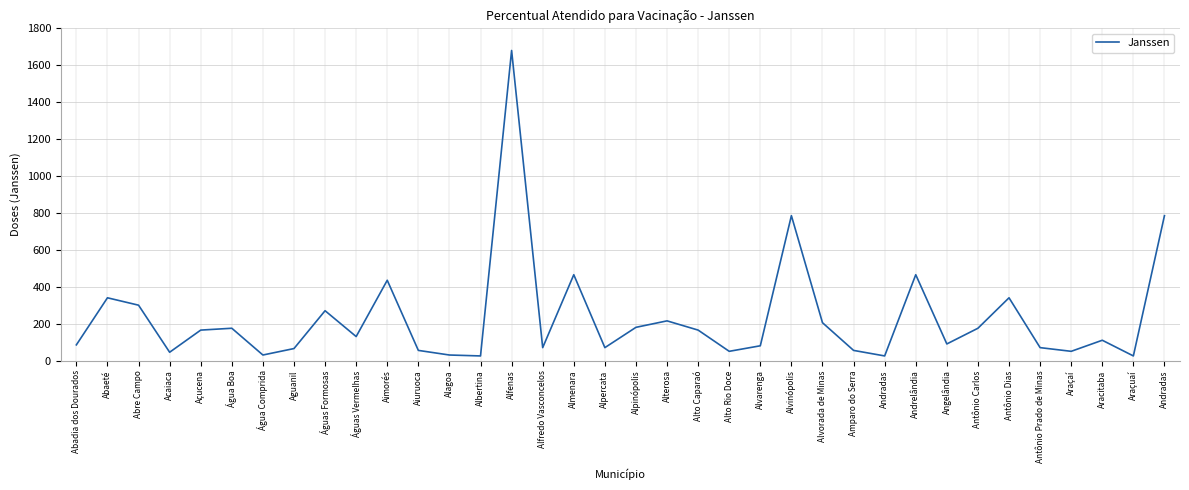

Does the chart display data point markers on the line(s)?

No